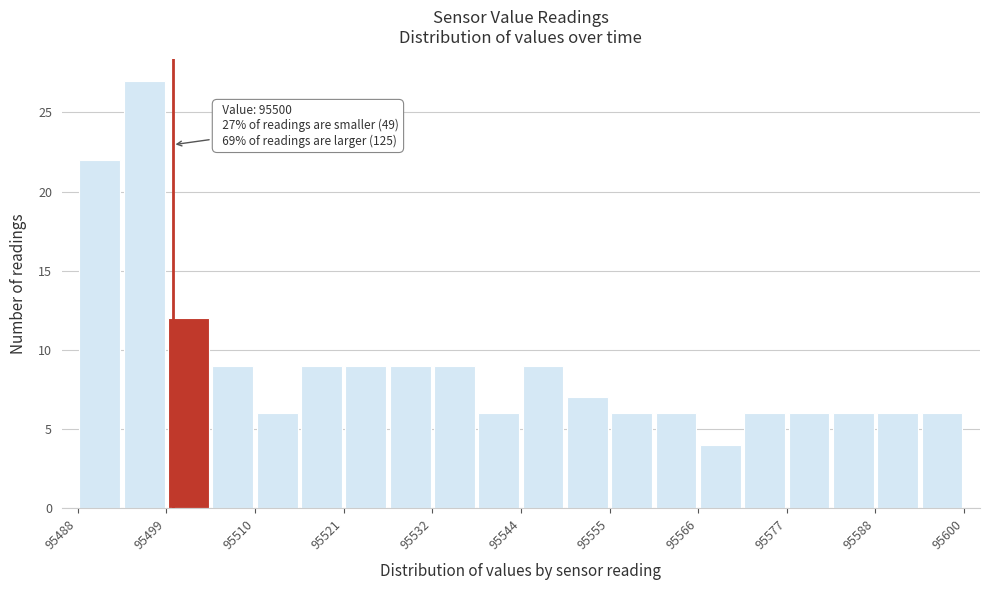

Read against the x-axis, roughly where is the centre of the tallest bar?

95496